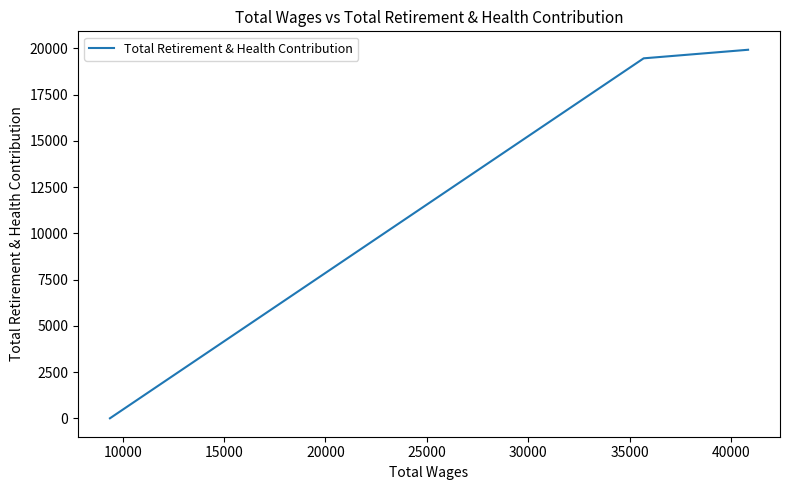

What is the average value?

13129